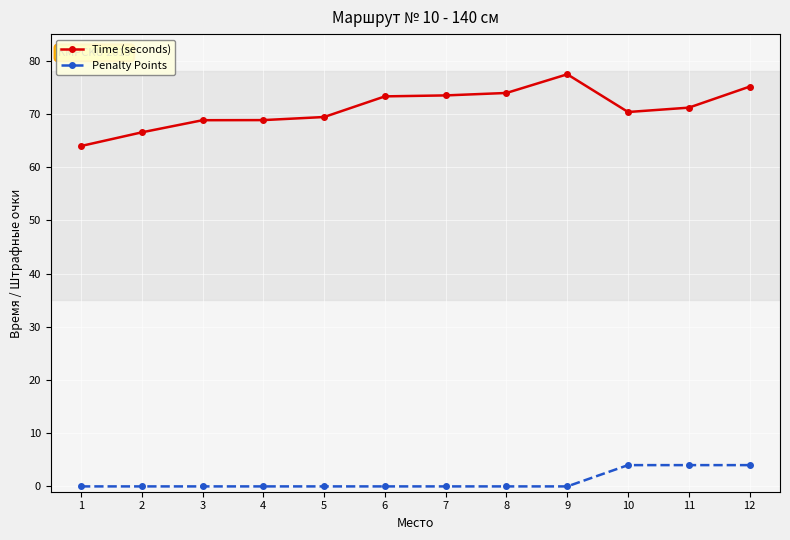

True or false: Penalty Points and Time (seconds) intersect in this chart.

False